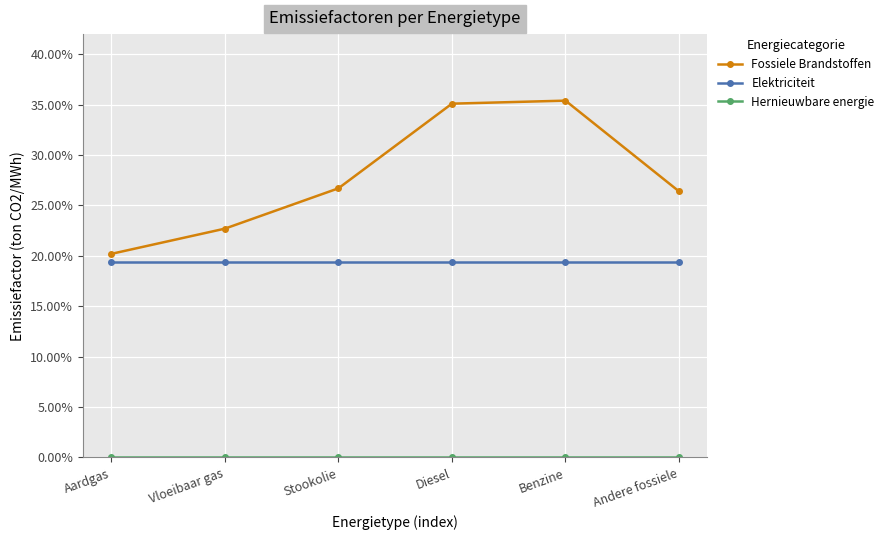

What is the label of the 3rd point from the left?

Stookolie